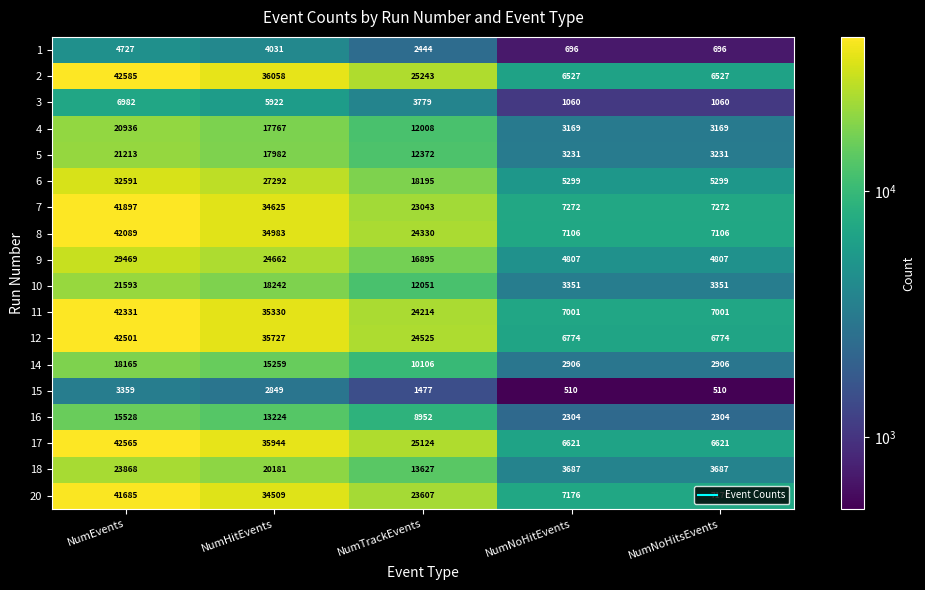

What is the spread (max minus min) of values at NumHitEvents?

33209